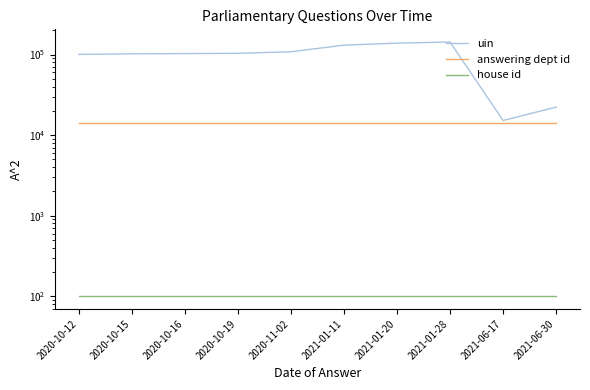

True or false: house id and answering dept id intersect in this chart.

False